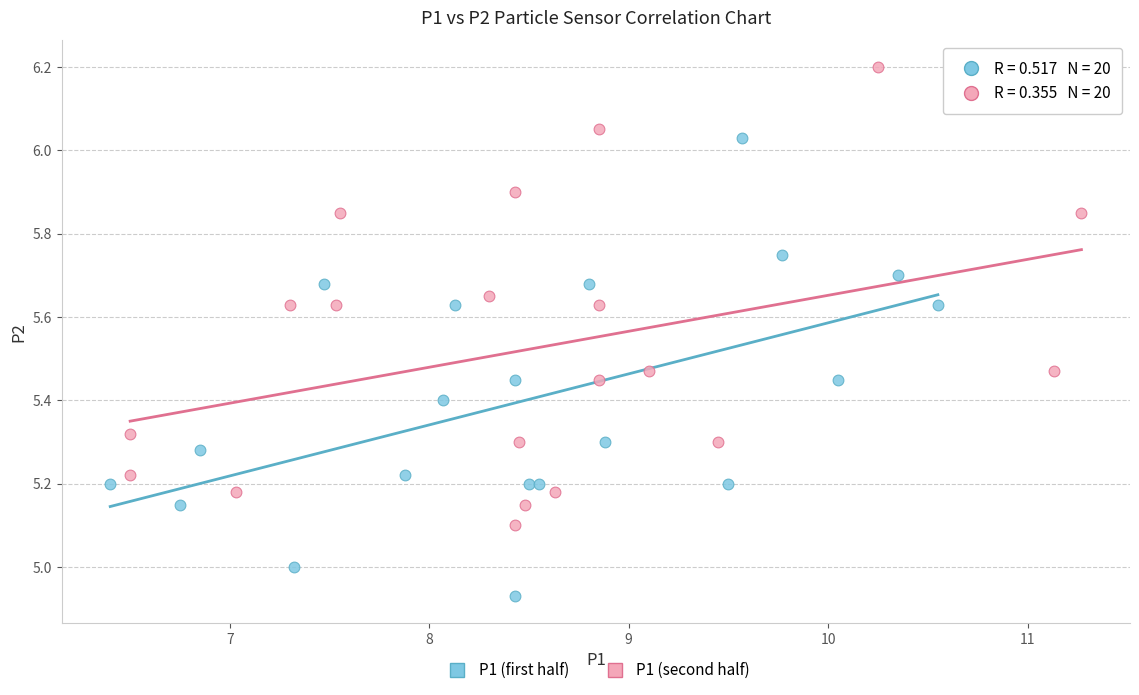

Which series contains the lowest Y value?

P1 (first half)